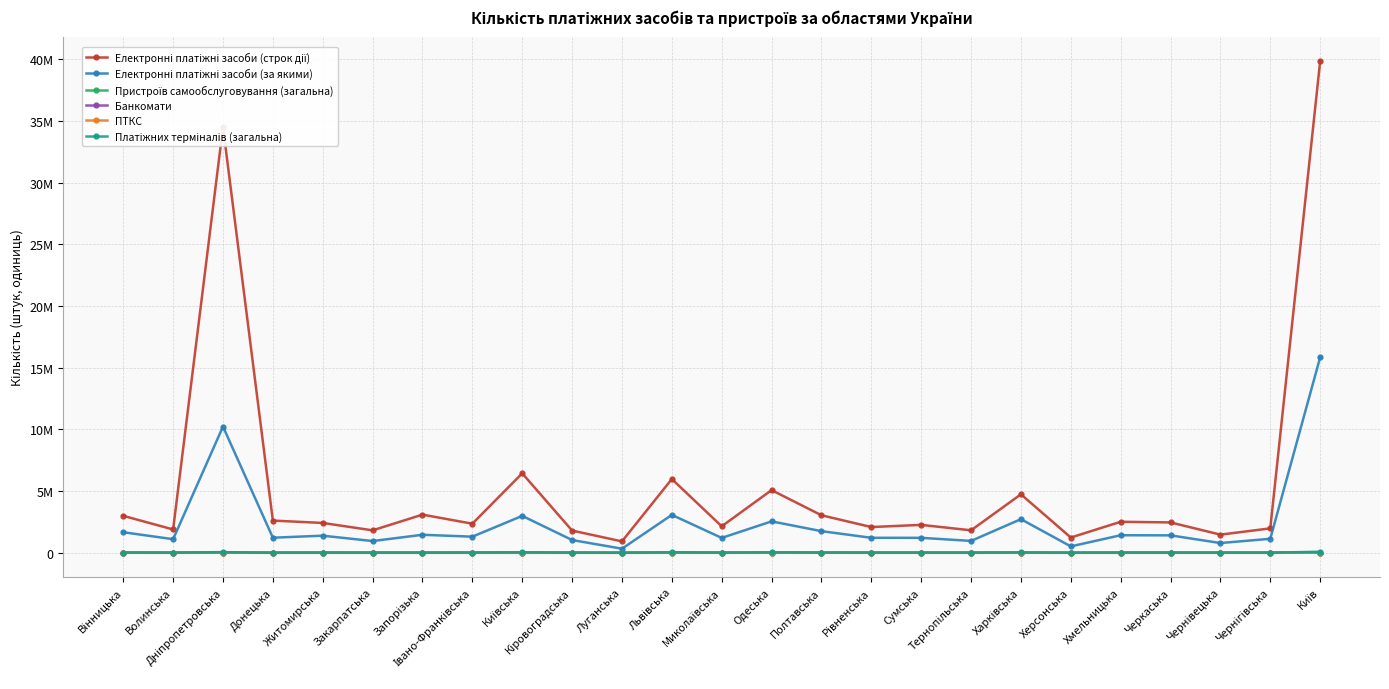

Does the chart have visible grid lines?

Yes